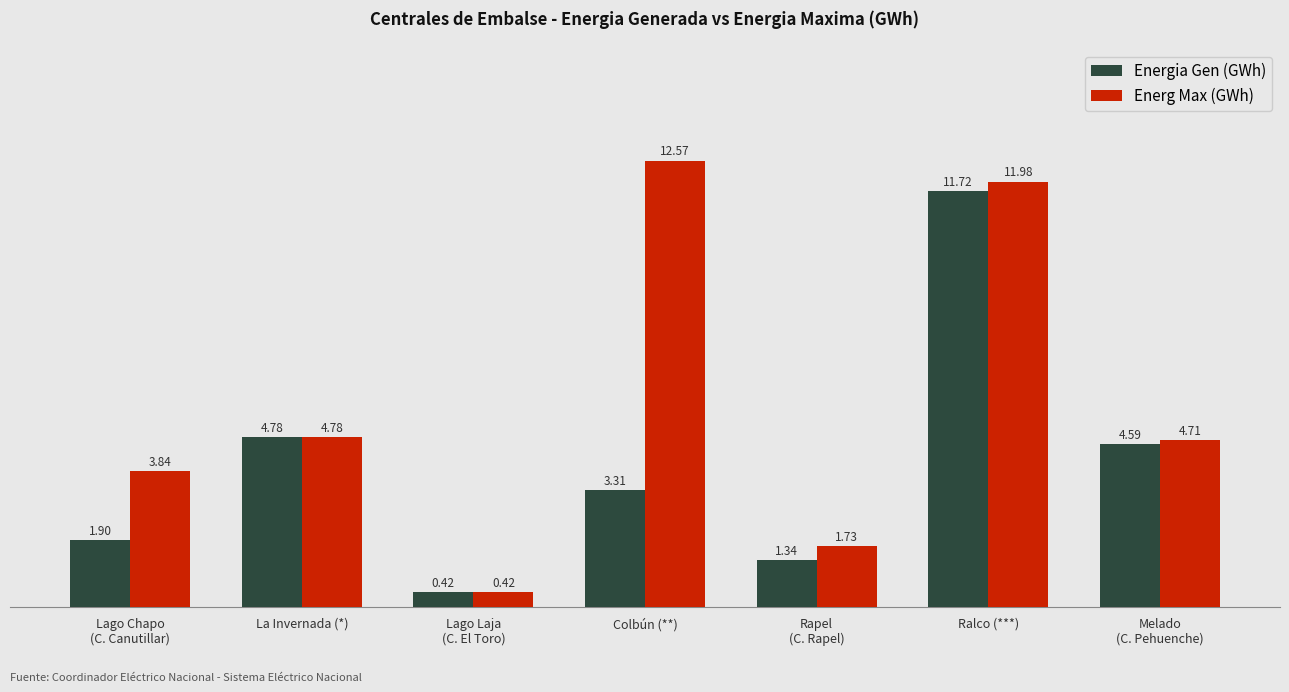

What is the label of the 1st bar from the right?

Melado
(C. Pehuenche)